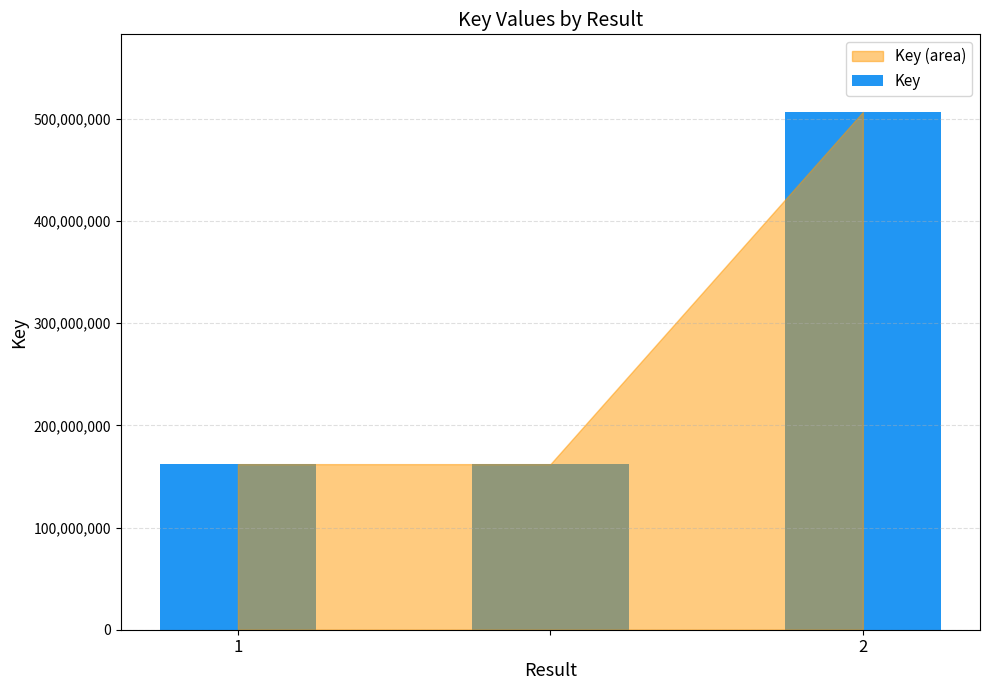

What is the sum of all values?

830612700